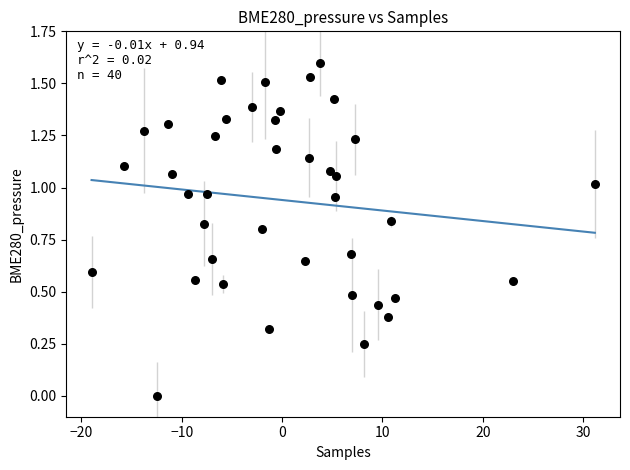

What is the range of X values (max minus min)?

50.1